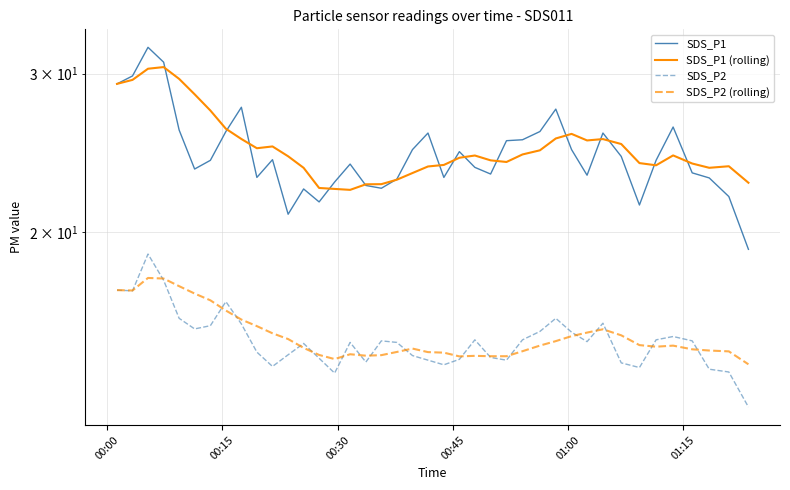

True or false: SDS_P1 (rolling) and SDS_P2 (rolling) cross at least once.

False